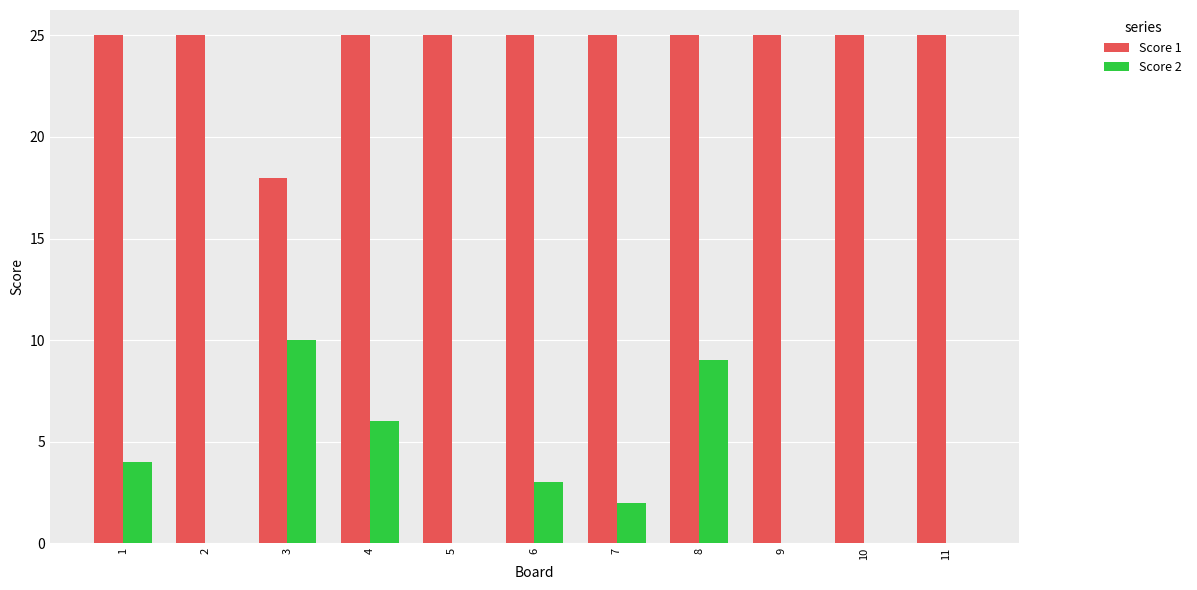

What is the sum of the Score 1 values at 2 and 4?

50